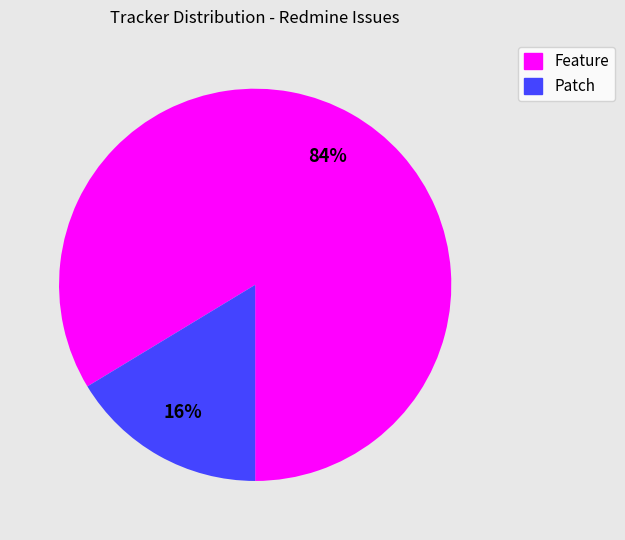

Does any single category account for the majority?

Yes